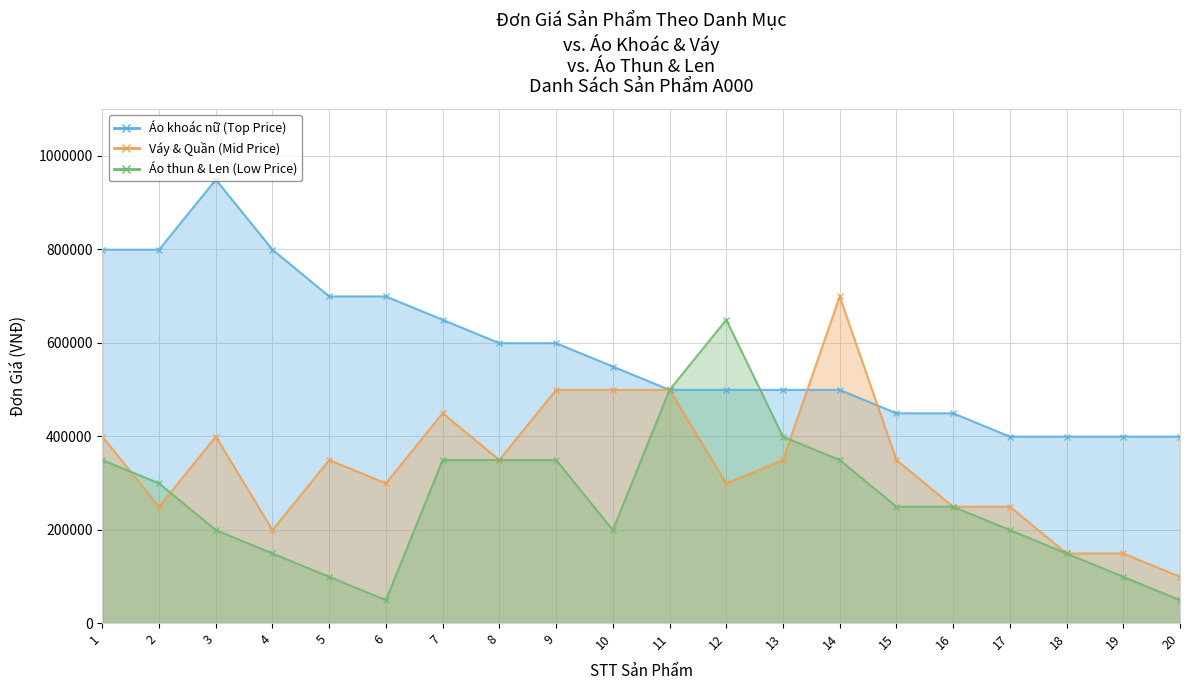

Which series has the largest total across all categories?

Áo khoác nữ (Top Price)